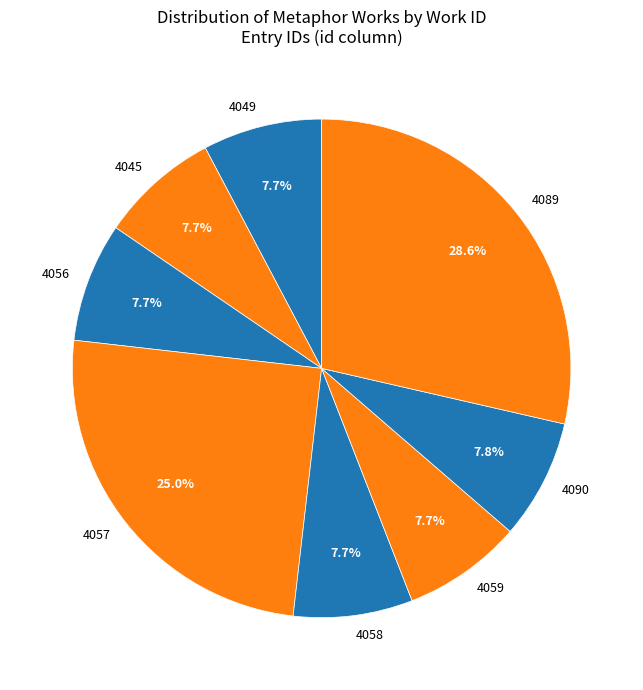

To the nearest percent, what is the difference between the largest and smallest slice percentages?

21%